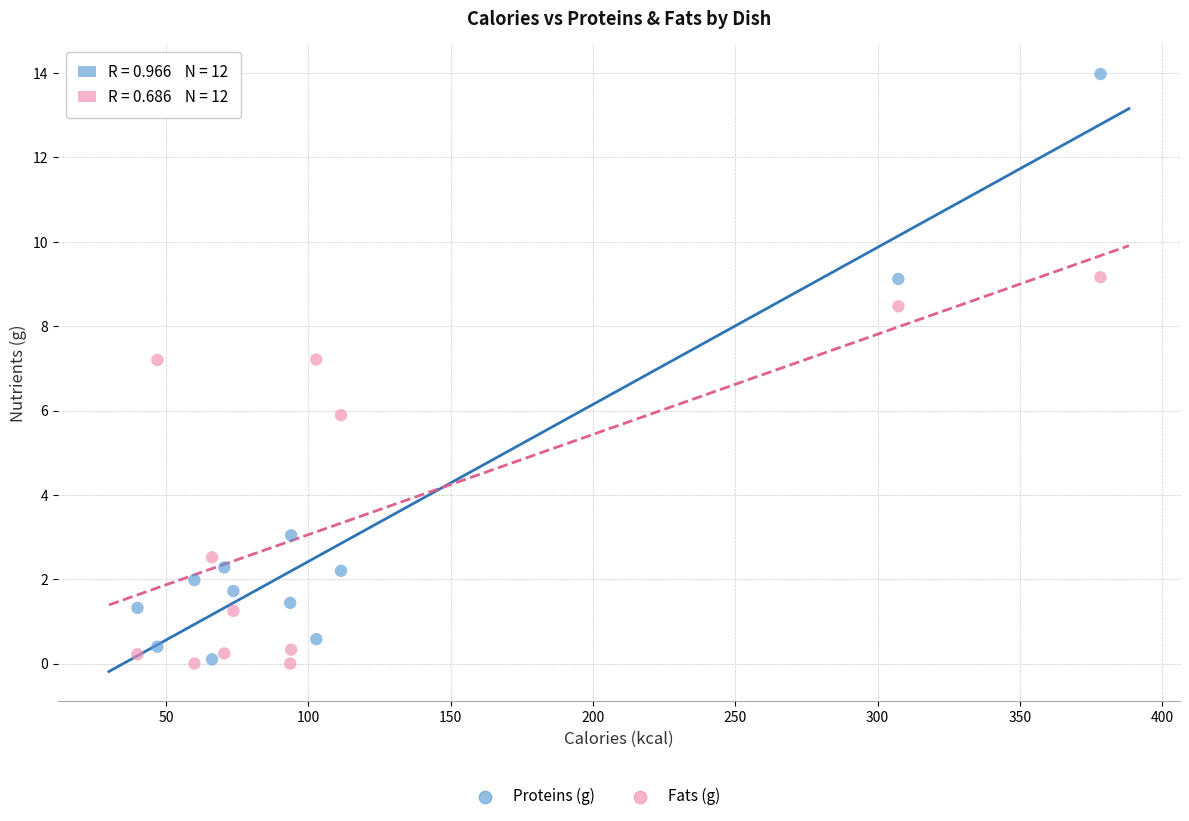

Which series contains the highest Y value?

Proteins (g)